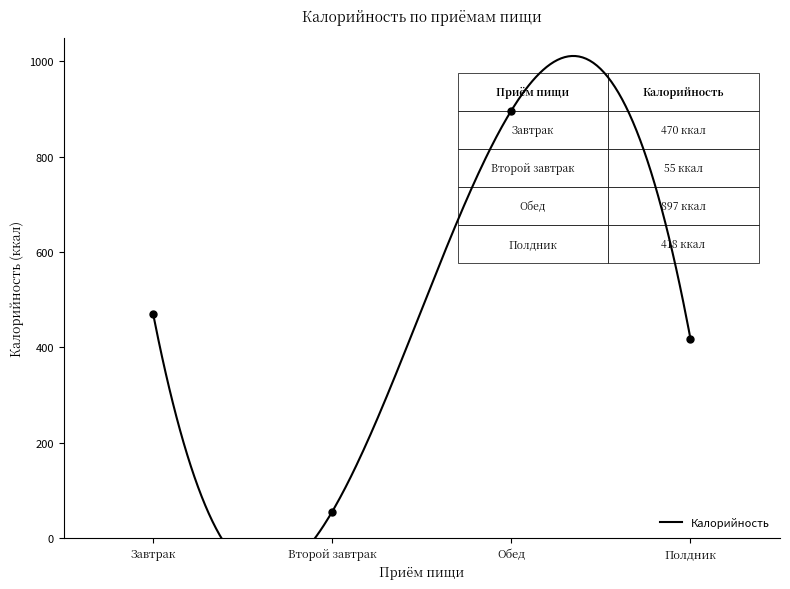

Read the value at Полдник, to the nearest 10.

420